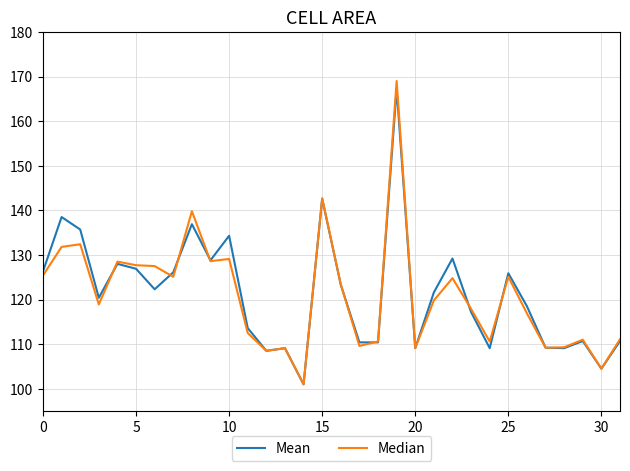

True or false: Mean and Median cross at least once.

True